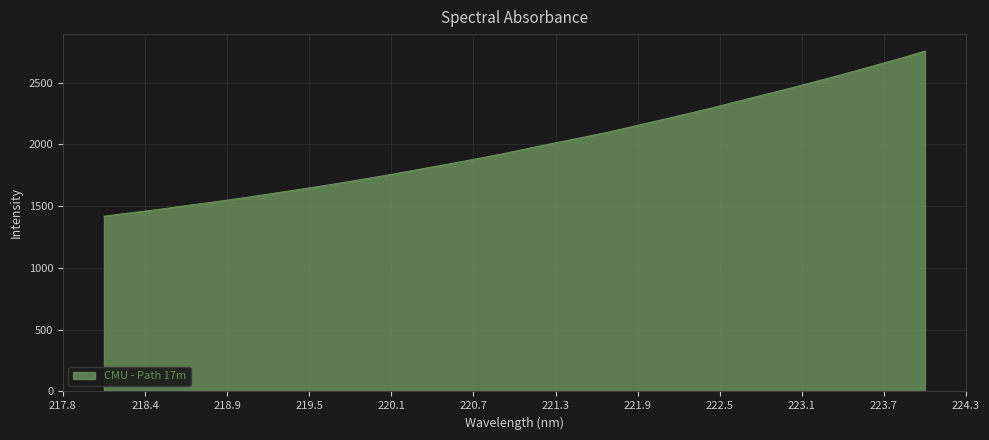

What is the difference between the maximum and minimum values?

1336.5